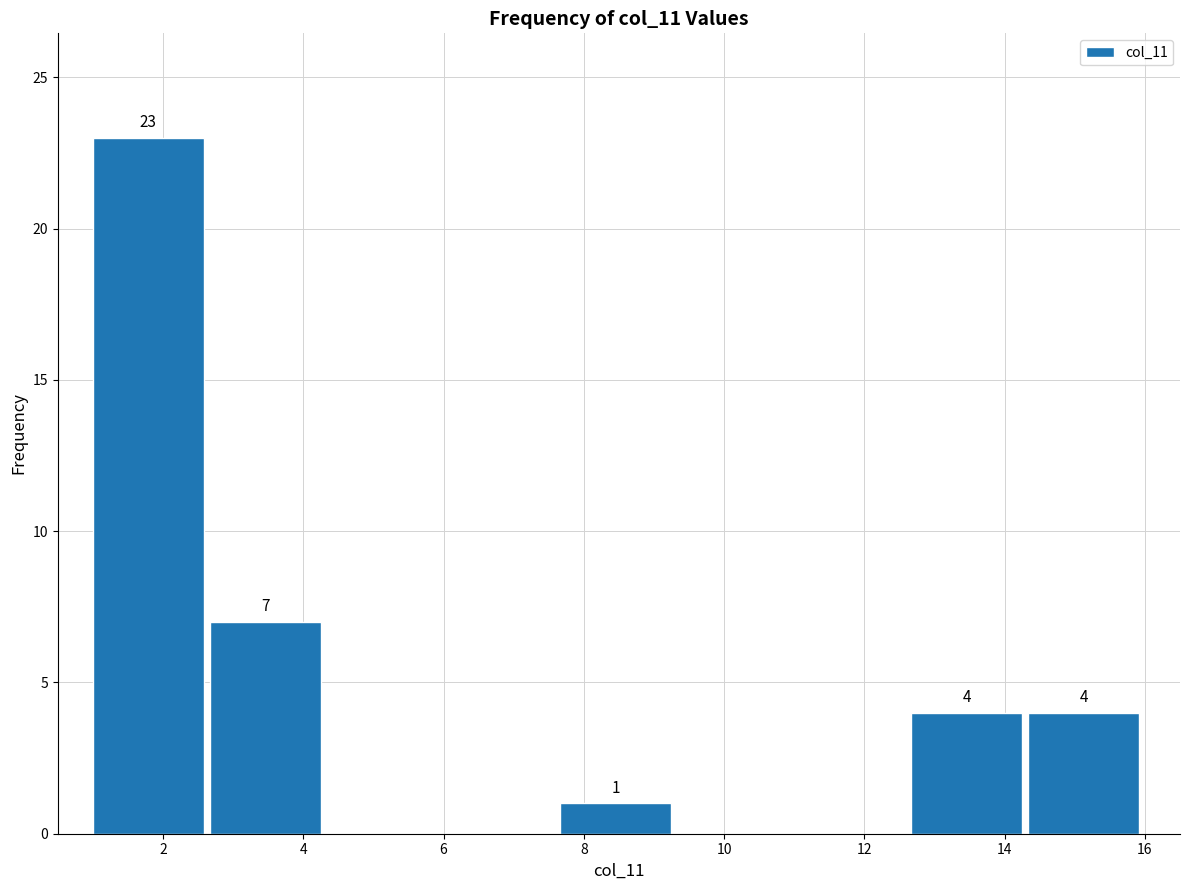

Over which range of the x-axis is the bar tallest?

1.0 to 2.6